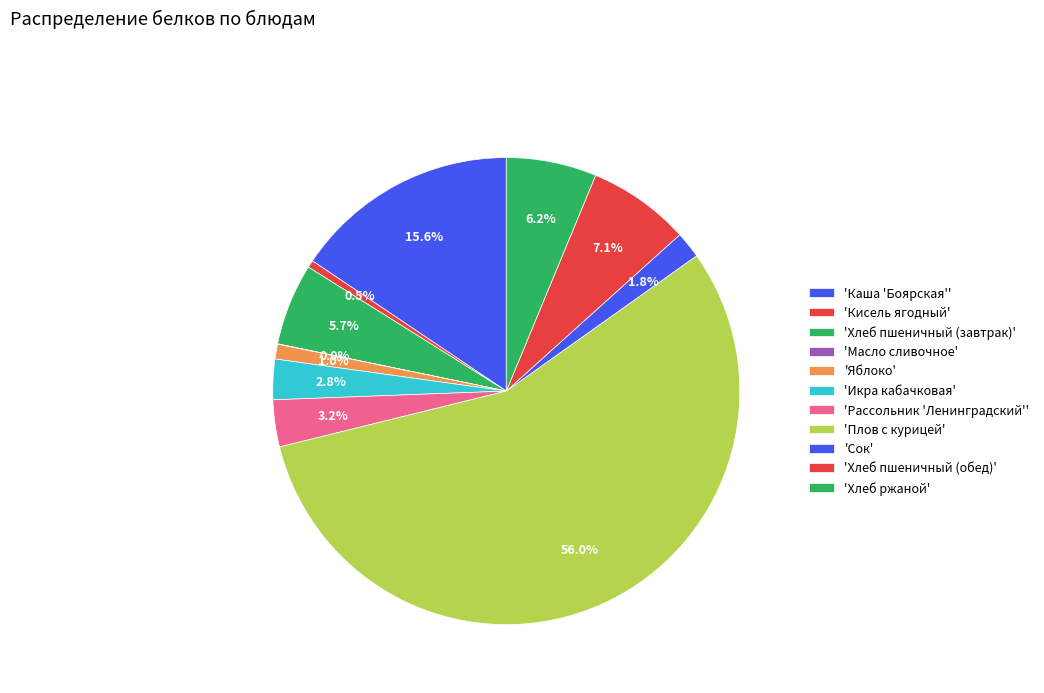

Count the number of slices in the pie.

11